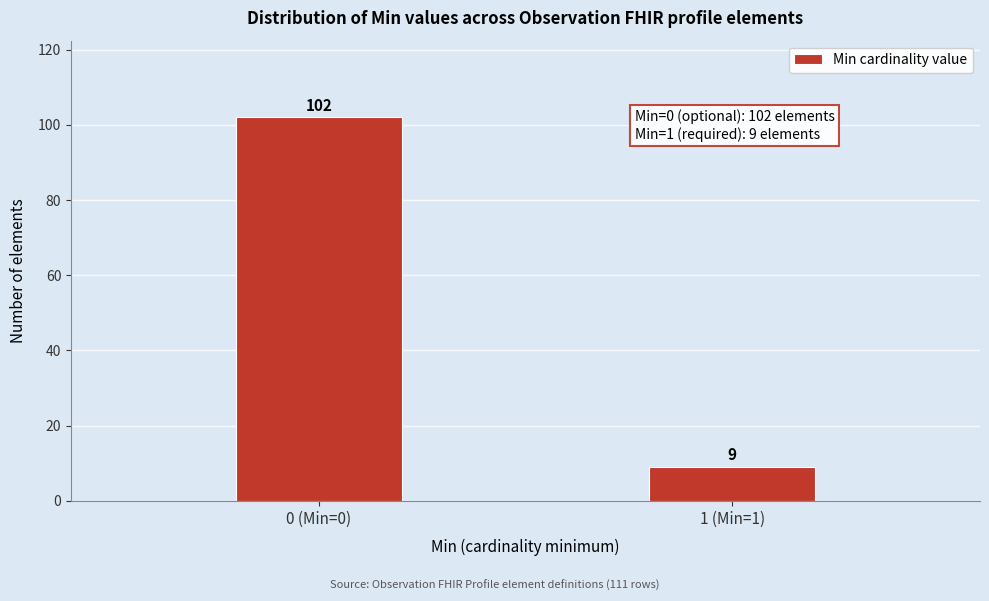

Reading right to left, transcribe all the data shown in this chart.

1 (Min=1)=9	0 (Min=0)=102